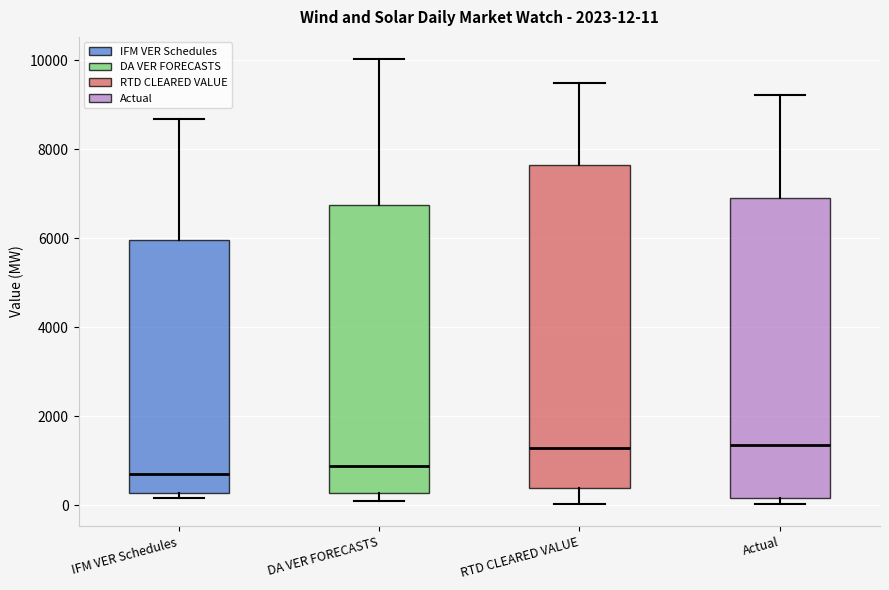

Comparing the boxes themselves (not the whiskers), which one is the tallest?

RTD CLEARED VALUE